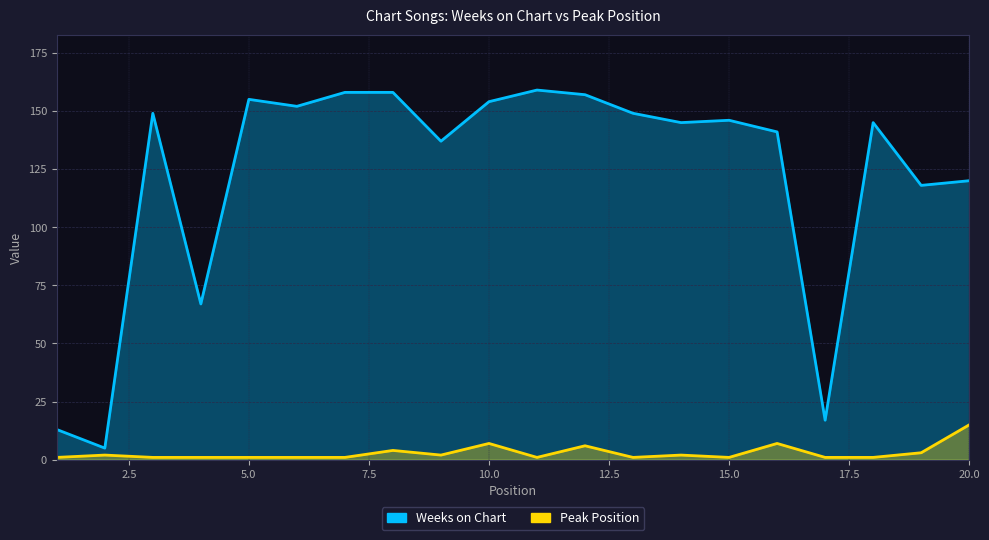

Rank the series at 6 from lowest to highest value.

Peak Position, Weeks on Chart